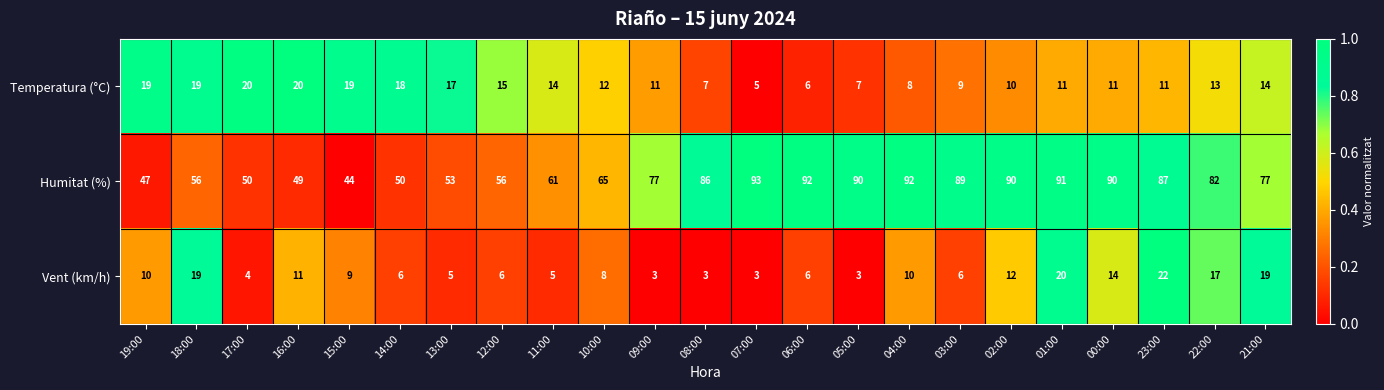

Which series changed the most between 14:00 and 21:00?

Humitat (%)